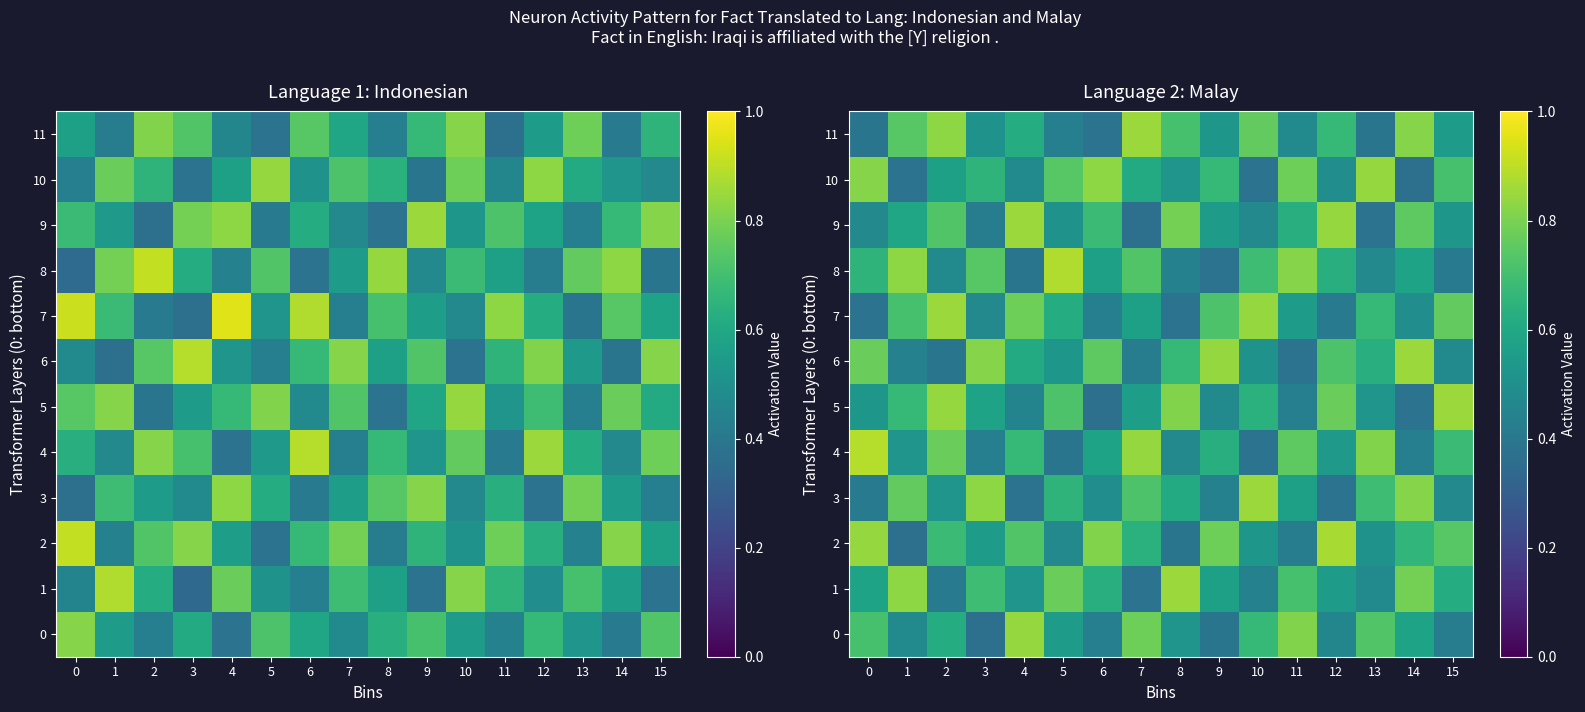

How many distinct data groups are displayed?

12